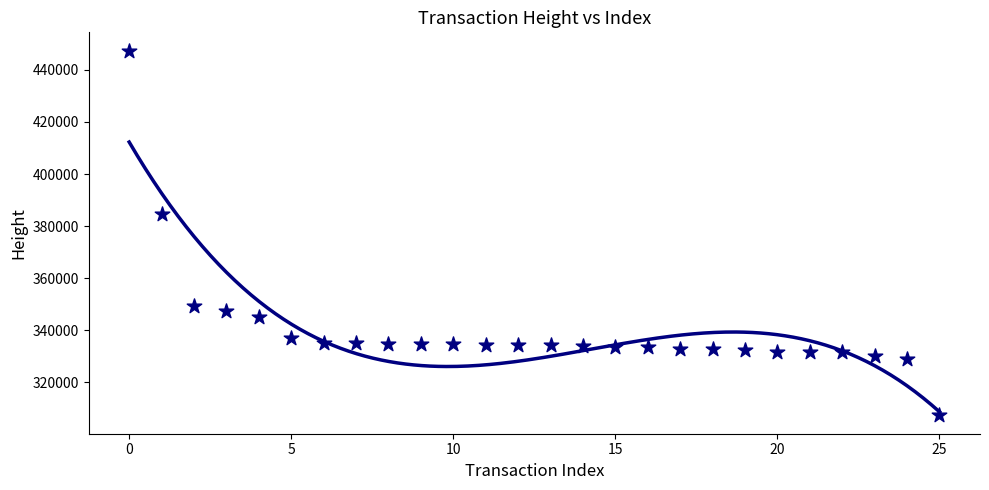

What is the range of Y values (max minus min)?

140054